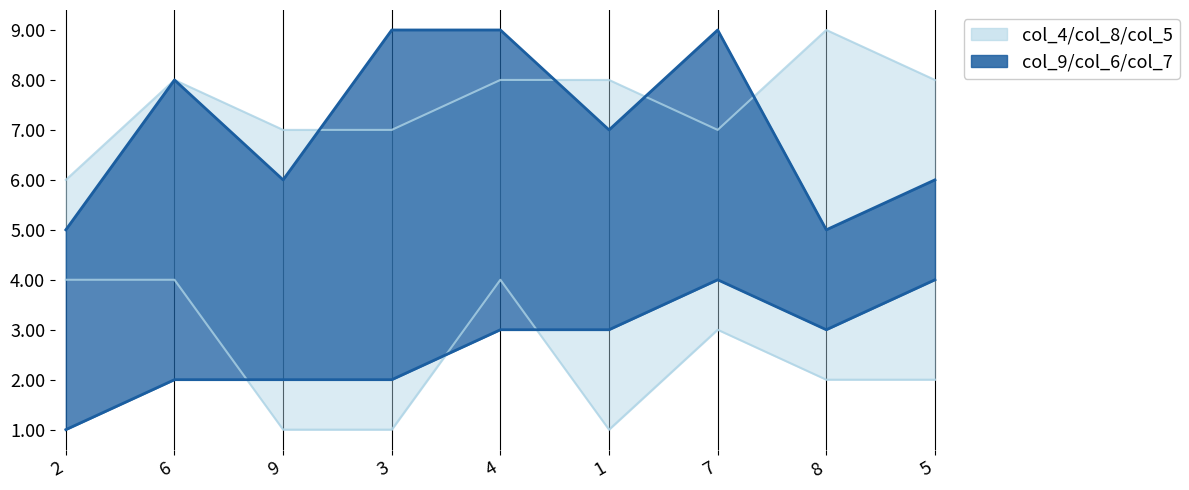

What is the difference between the maximum and second lowest values in the col_4_upper series?

2